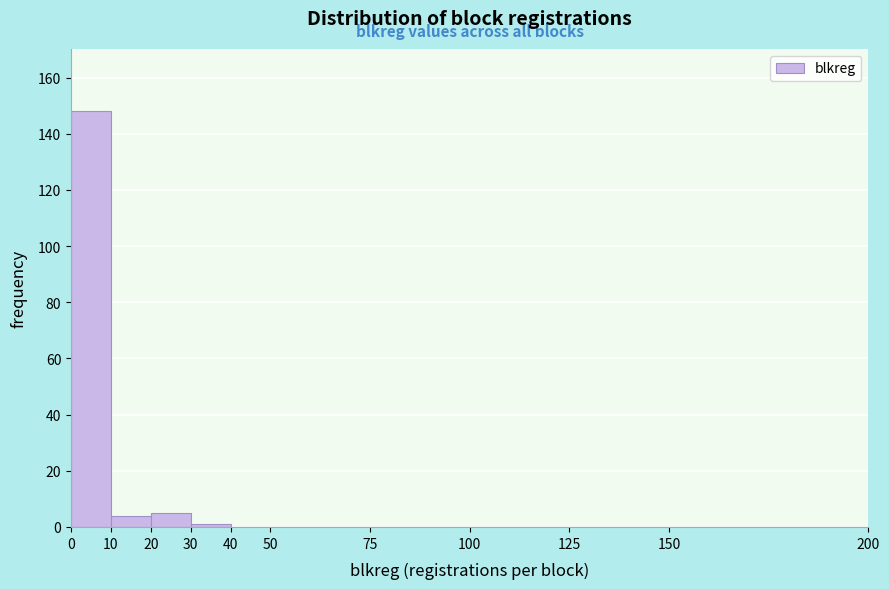

Over which range of the x-axis is the bar tallest?

0 to 10